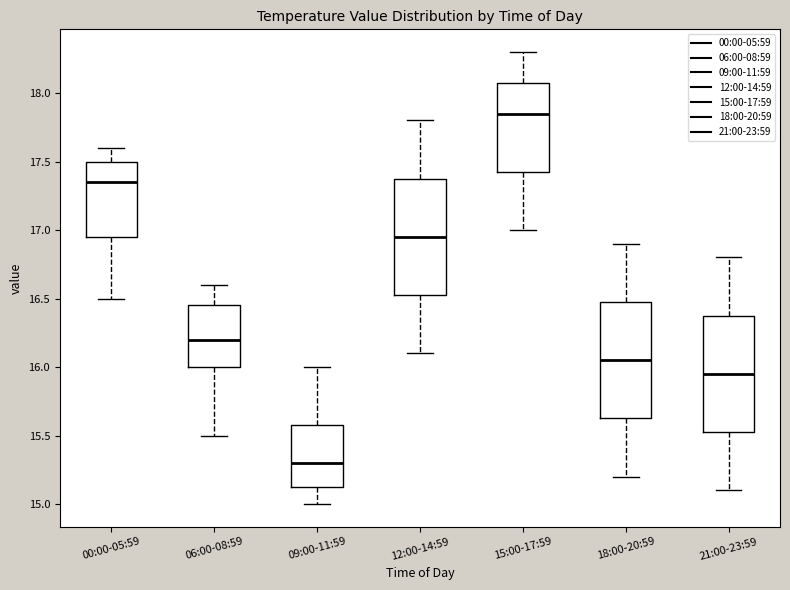

Reading left to right, read every box against the y-axis: the position of its median line, the range the box covers, and the ends of its whiskers. The values are not printed on the chart, so give them approximately, as read against the axis.

00:00-05:59: median 17.35, box 16.95 to 17.50, whiskers 16.50 to 17.60
06:00-08:59: median 16.20, box 16.00 to 16.45, whiskers 15.50 to 16.60
09:00-11:59: median 15.30, box 15.15 to 15.60, whiskers 15.00 to 16.00
12:00-14:59: median 16.95, box 16.55 to 17.40, whiskers 16.10 to 17.80
15:00-17:59: median 17.85, box 17.45 to 18.10, whiskers 17.00 to 18.30
18:00-20:59: median 16.05, box 15.65 to 16.50, whiskers 15.20 to 16.90
21:00-23:59: median 15.95, box 15.55 to 16.40, whiskers 15.10 to 16.80